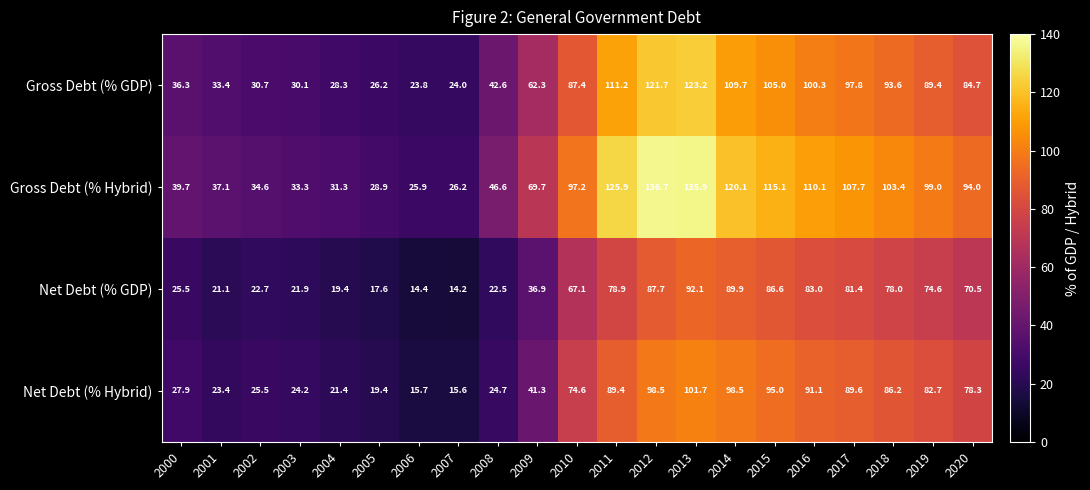

Rank the series at 2002 from lowest to highest value.

Net Debt (% GDP), Net Debt (% Hybrid), Gross Debt (% GDP), Gross Debt (% Hybrid)